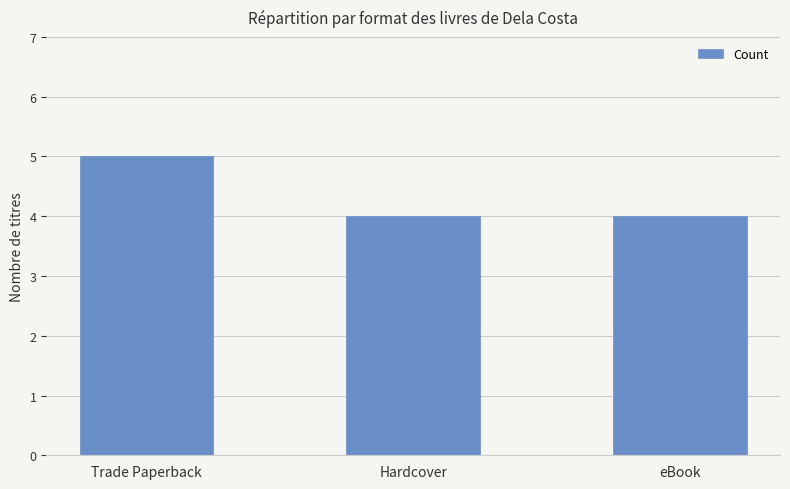

Which label corresponds to the largest value in the chart?

Trade Paperback